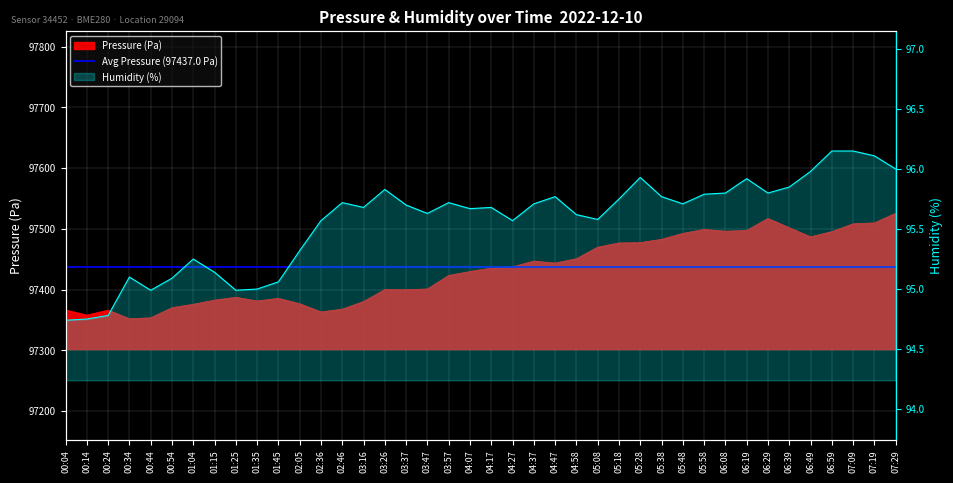

Between 03:26 and 05:18, which is larger?

05:18